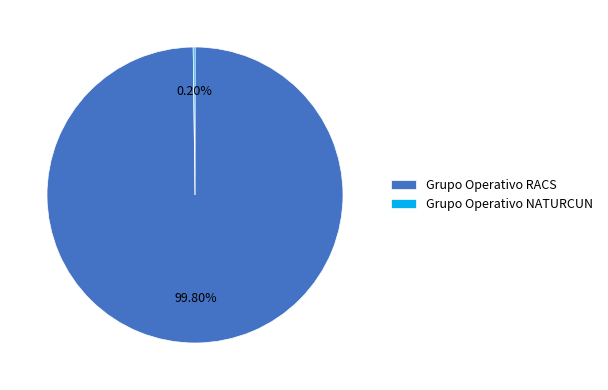

Does Grupo Operativo RACS account for over 50% of the chart?

Yes